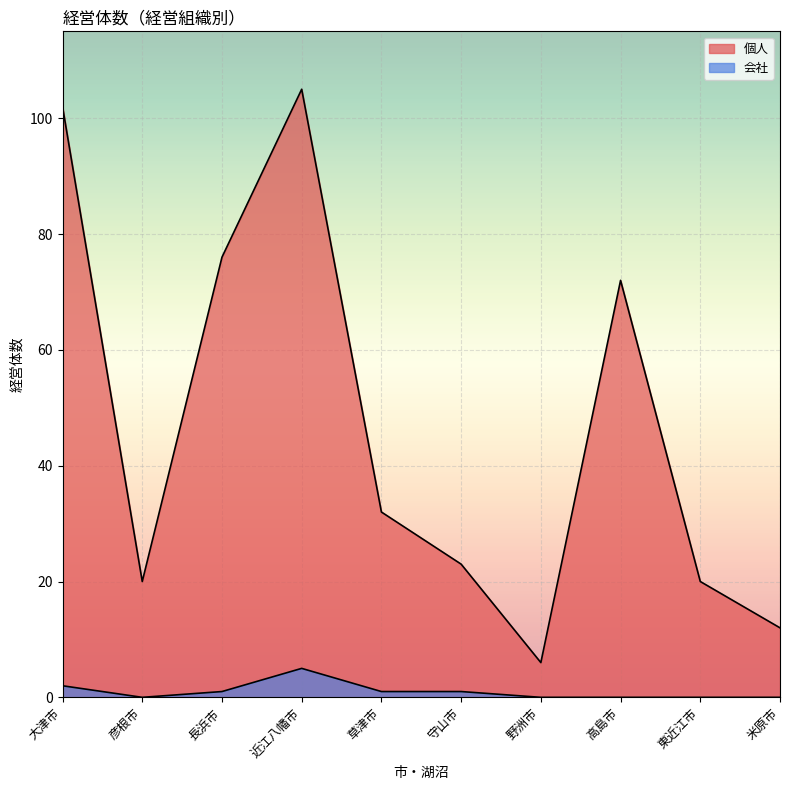

Read the 個人 value at 長浜市(琵琶湖), to the nearest 10.

80